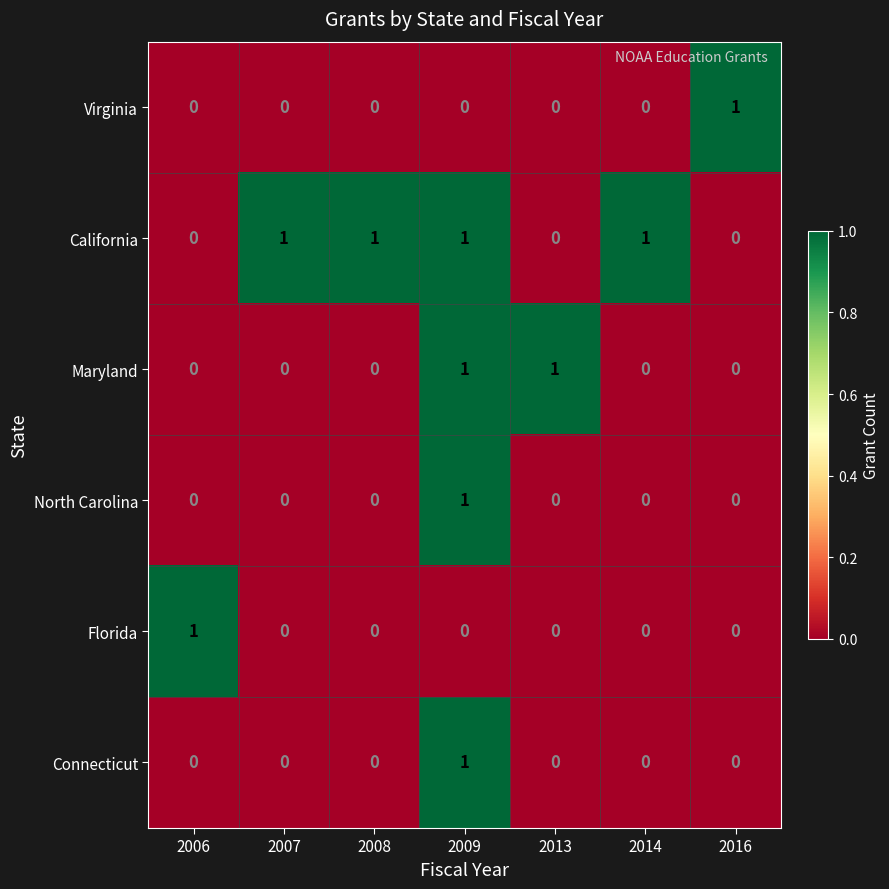

Is it true that Virginia equals 0 at 2014?

True